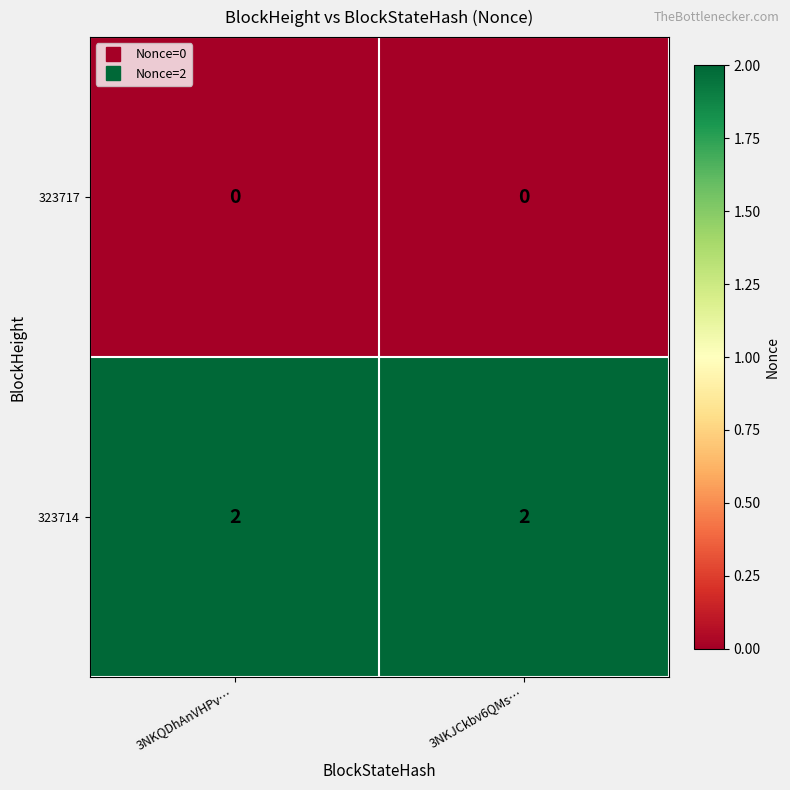

List the series in order of their peak value, highest first.

323714, 323717